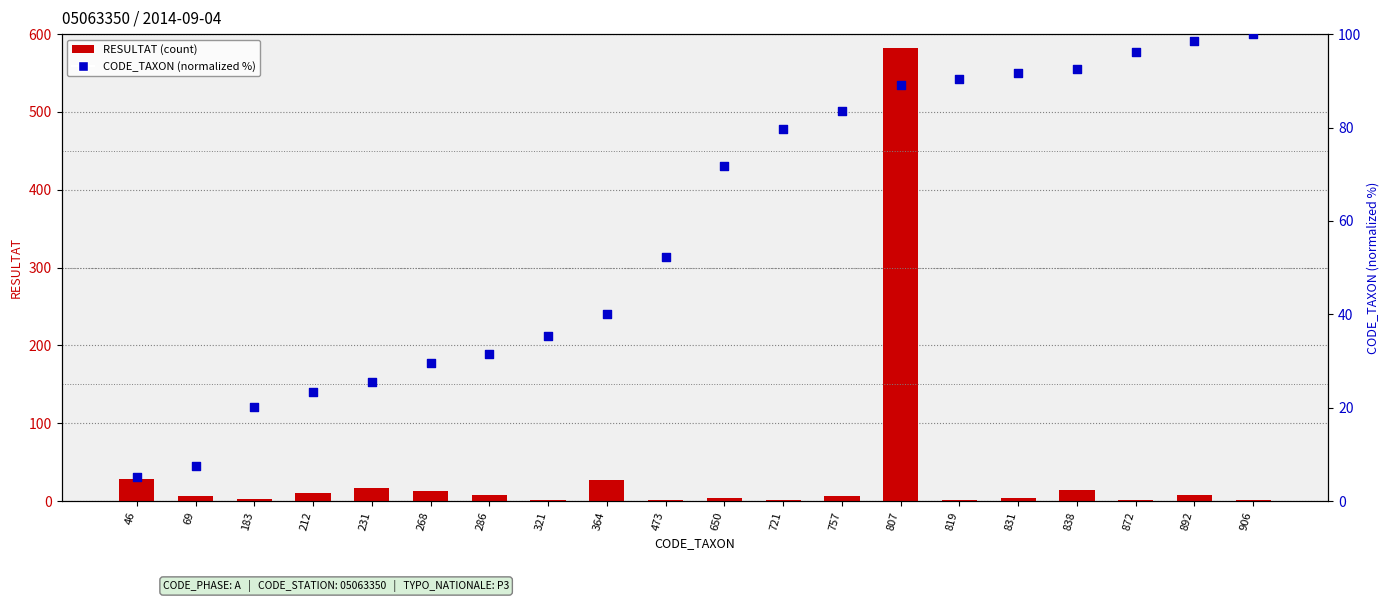

At which category is the sum across all series the highest?

807